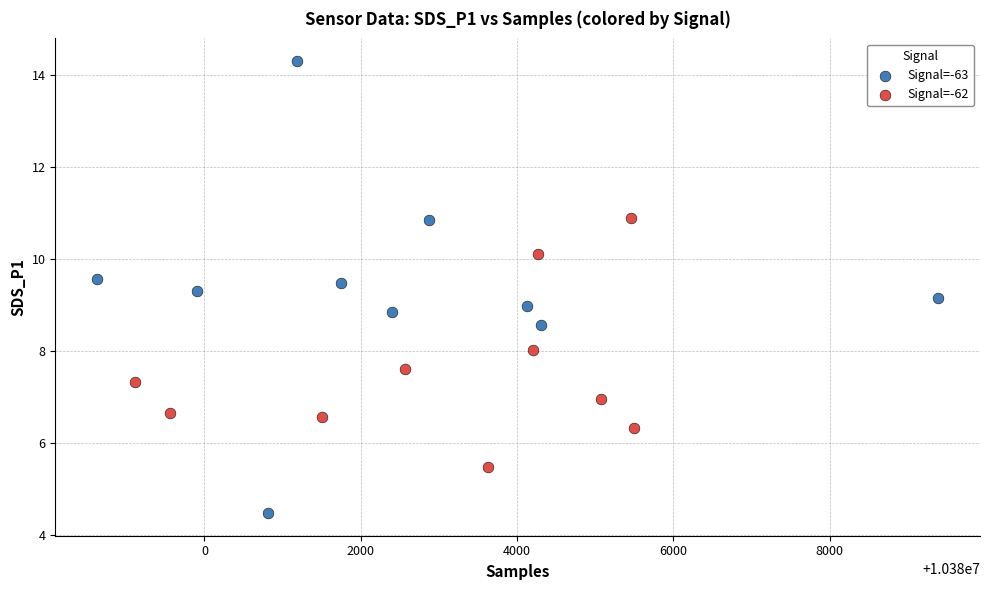

Which series has the widest spread of Y values?

Signal=-63